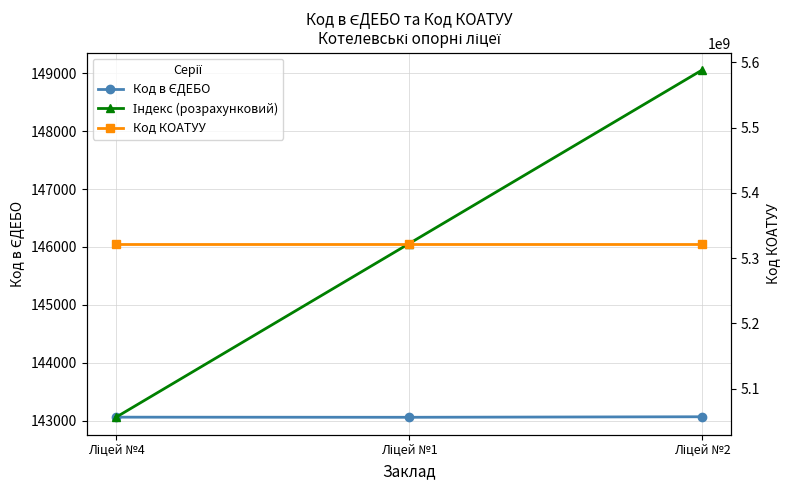

Is it true that Індекс (розрахунковий) equals 149056 at Ліцей №2?

True